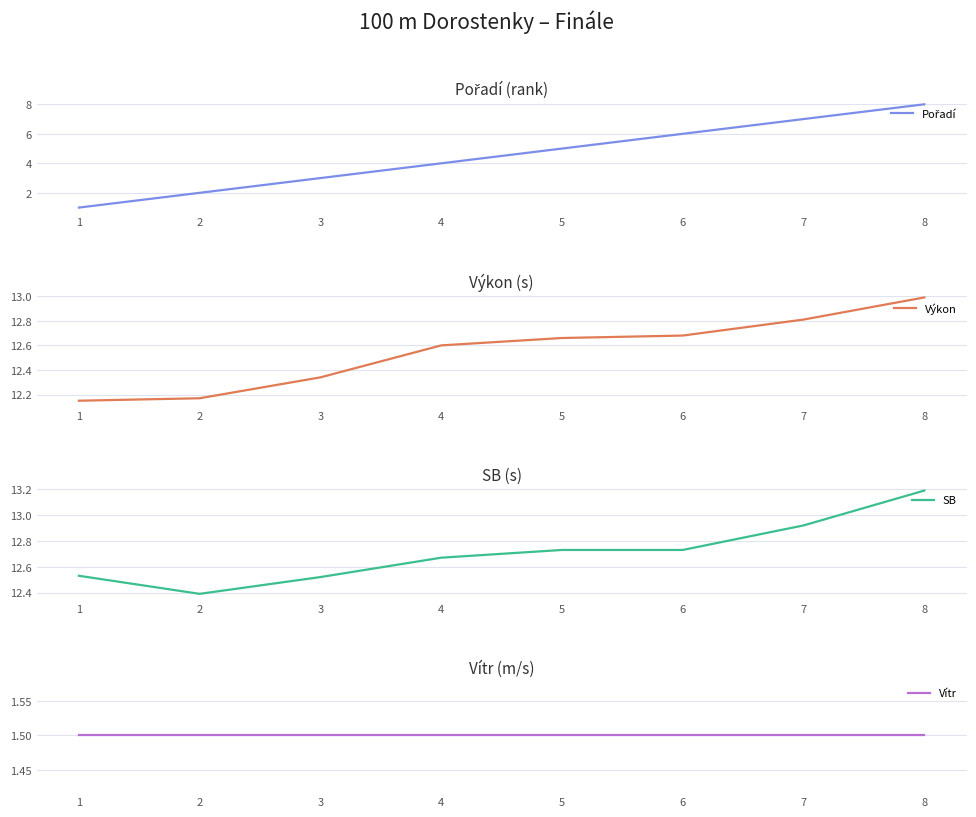

Between 4 and 3, which is larger?

4